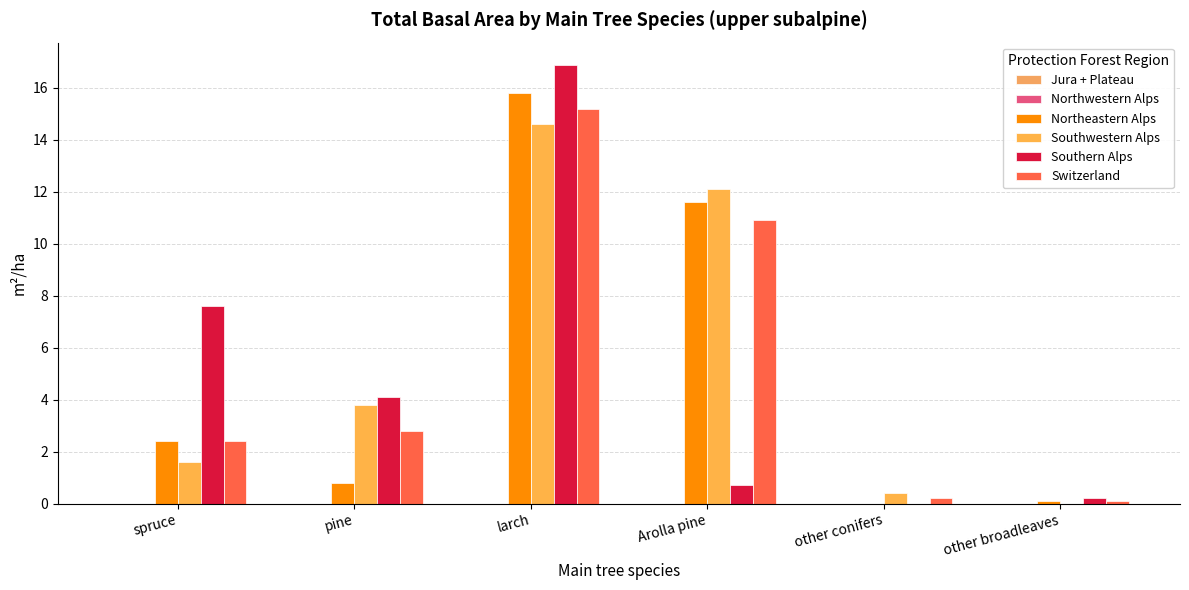

Are the bars grouped side by side (vs. stacked)?

Yes